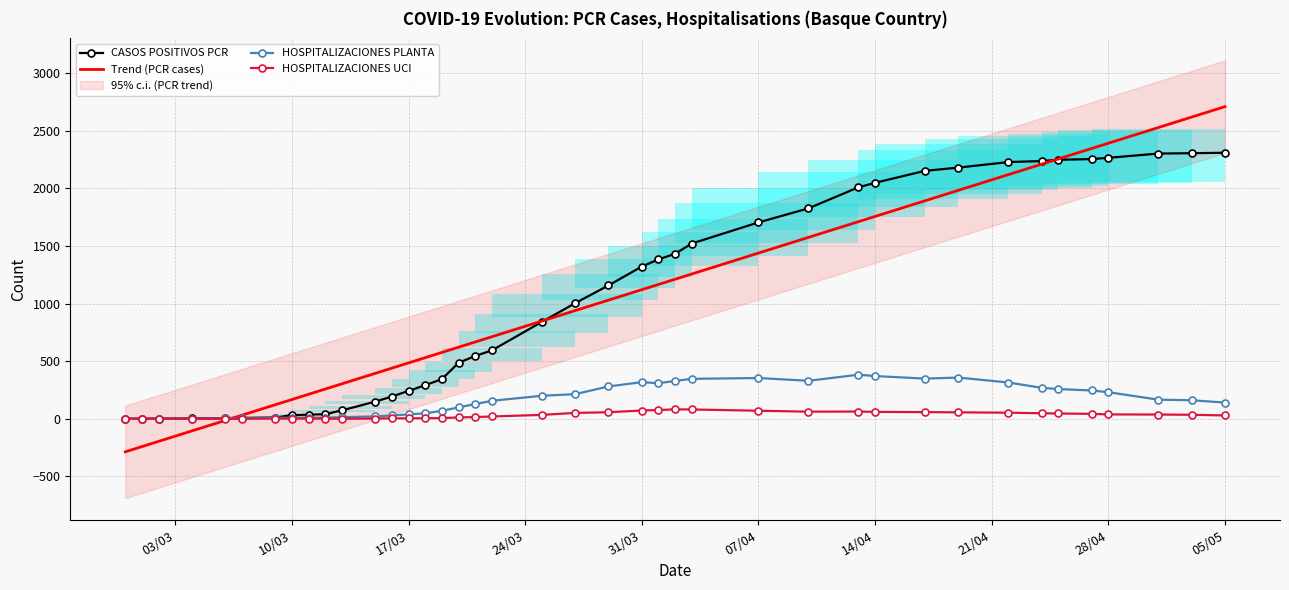

What is the label of the 7th point from the left?

09/03/2020